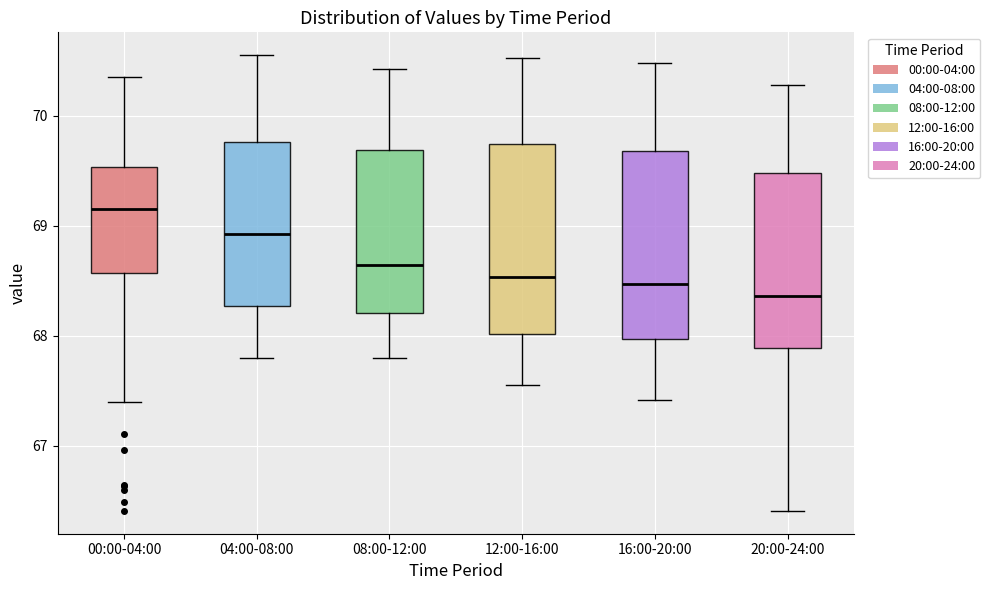

Which box's median line is the highest?

00:00-04:00